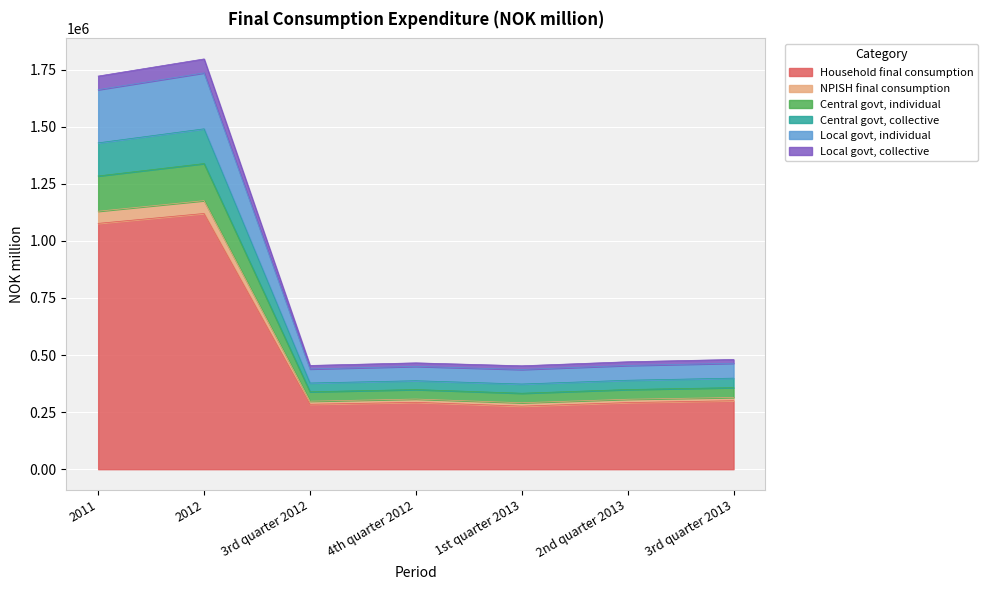

What is the average value of the Household final consumption series?

520393